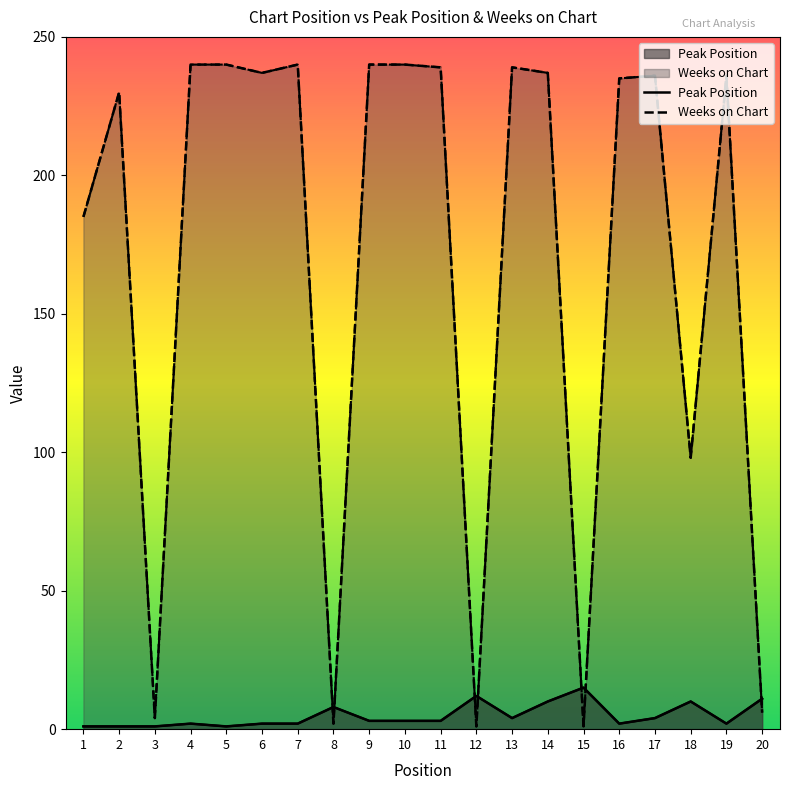

True or false: Peak Position and Weeks on Chart cross at least once.

True